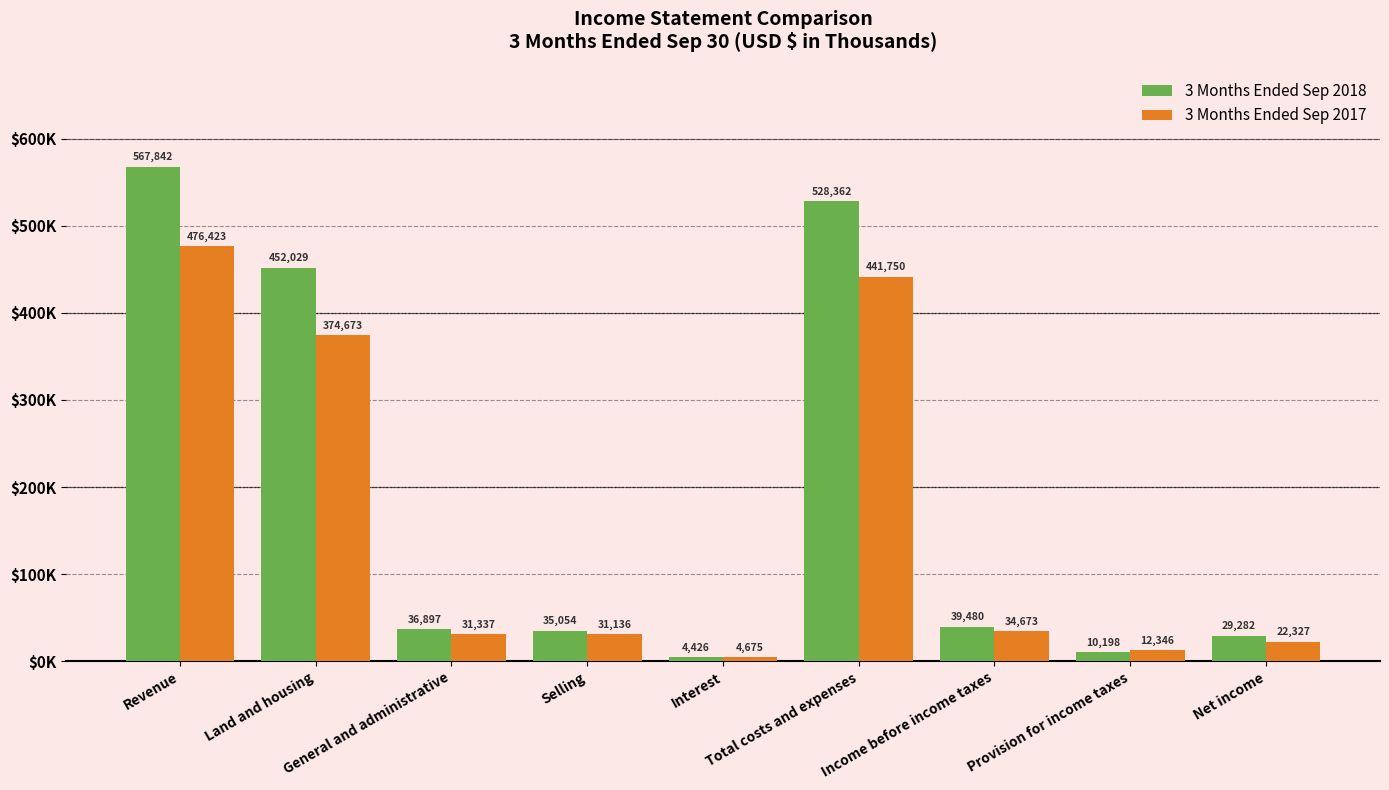

Does the chart contain stacked bars?

No